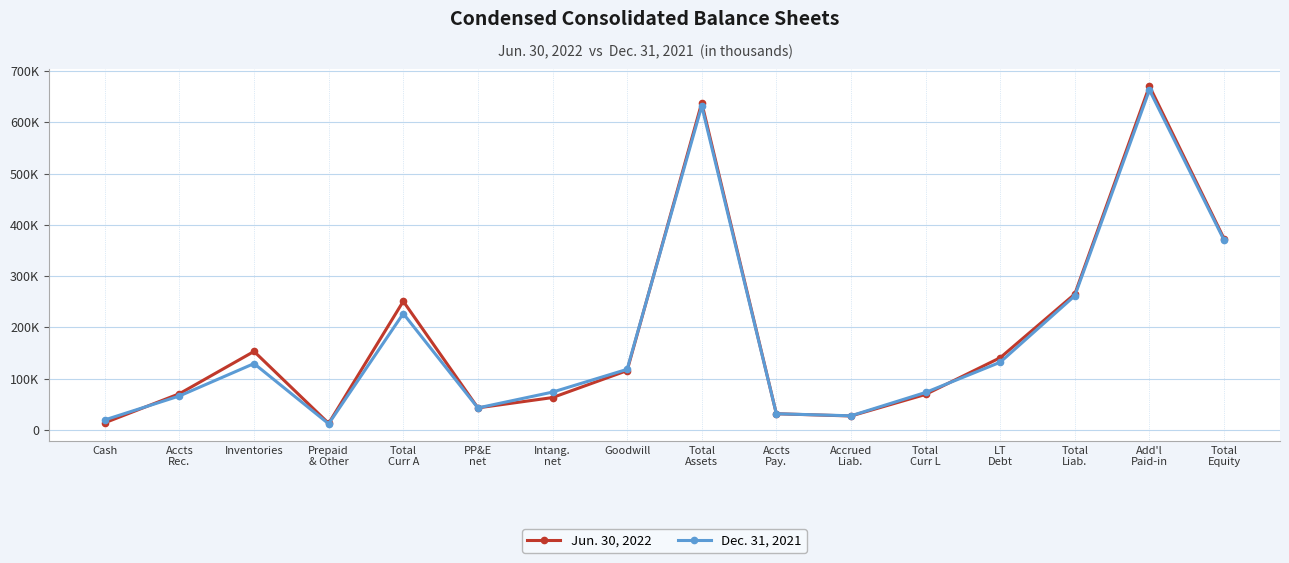

What are all the series names shown in the legend?

Jun. 30, 2022, Dec. 31, 2021